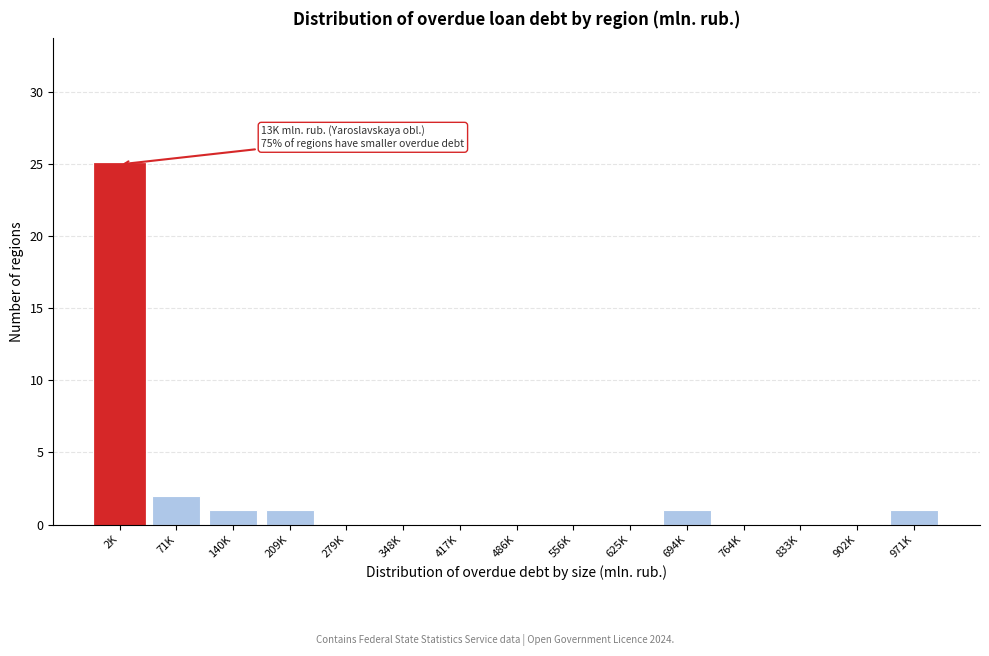

Reading right to left, what are all the values shown in this chart?

971K=1	902K=0	833K=0	764K=0	694K=1	625K=0	556K=0	486K=0	417K=0	348K=0	279K=0	209K=1	140K=1	71K=2	2K=25